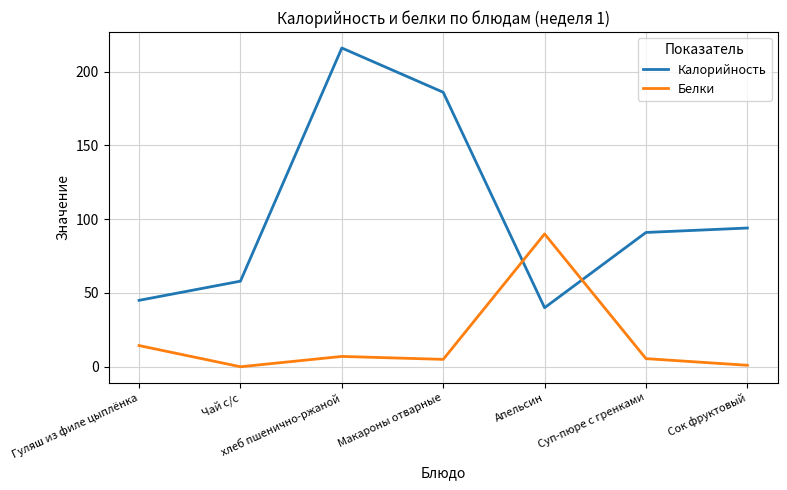

Which label corresponds to the largest value in the chart?

хлеб пшенично-ржаной